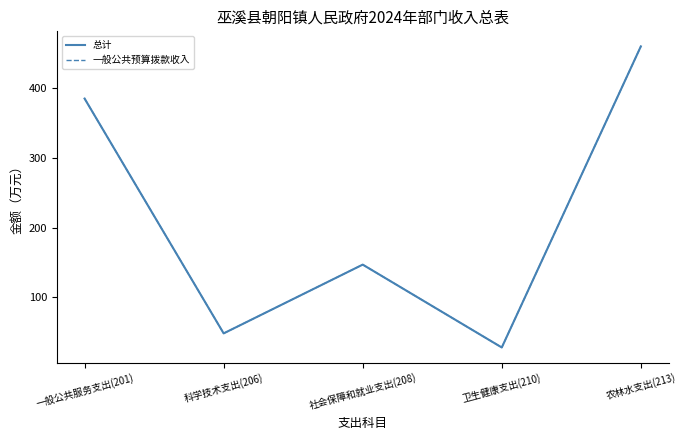

What is the label of the 4th point from the right?

科学技术支出(206)